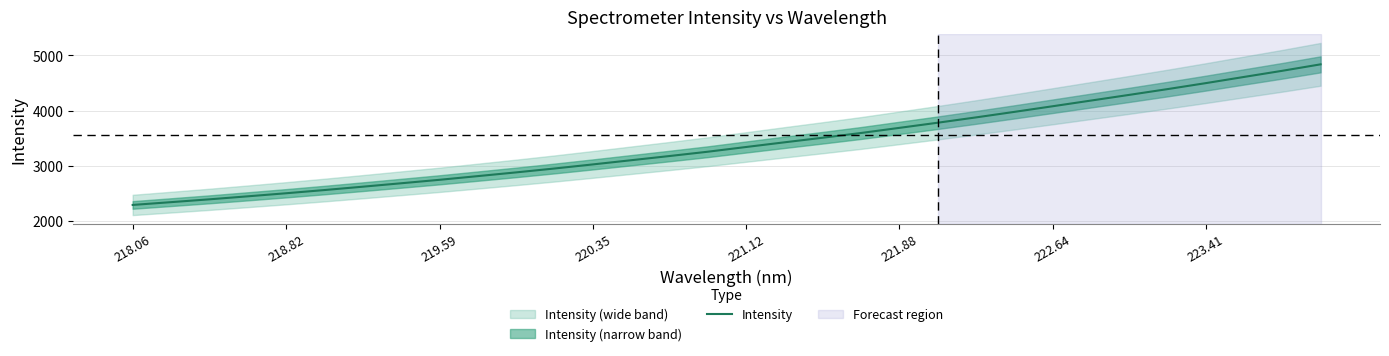

Does the chart display data point markers on the line(s)?

No